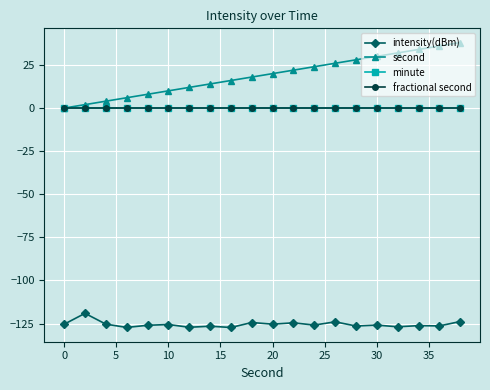

Does the chart have visible grid lines?

Yes